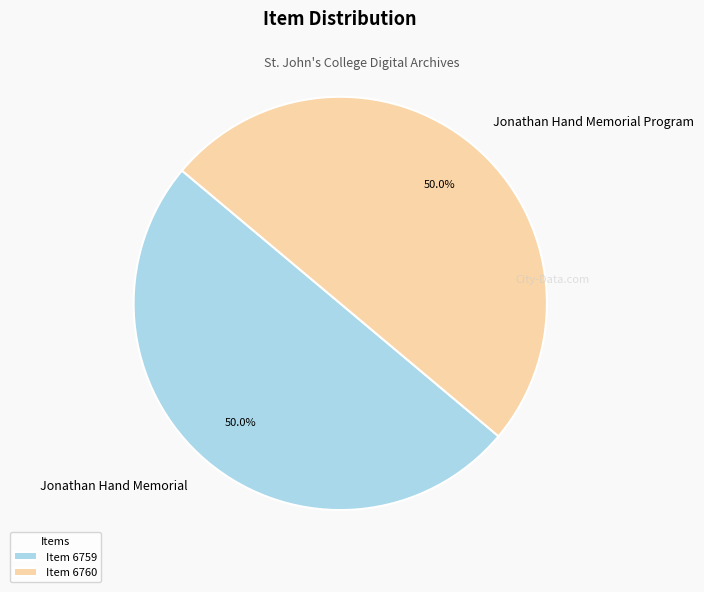

Count the number of slices in the pie.

2